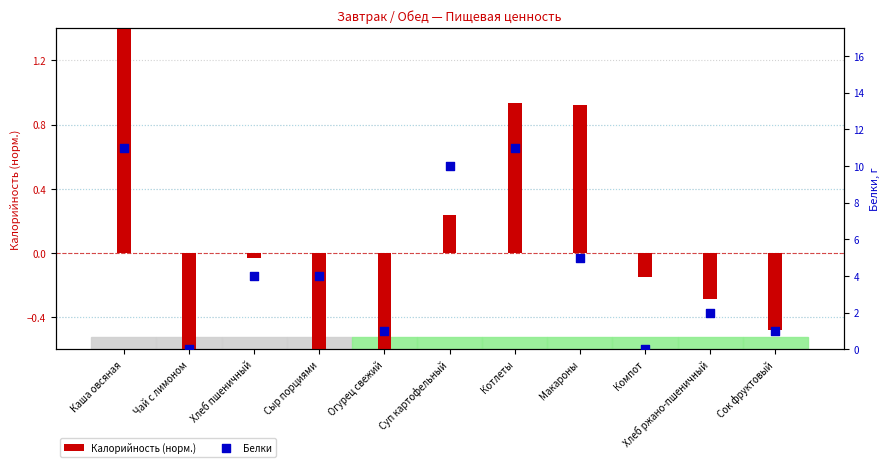

Which series contains the highest Y value?

Белки